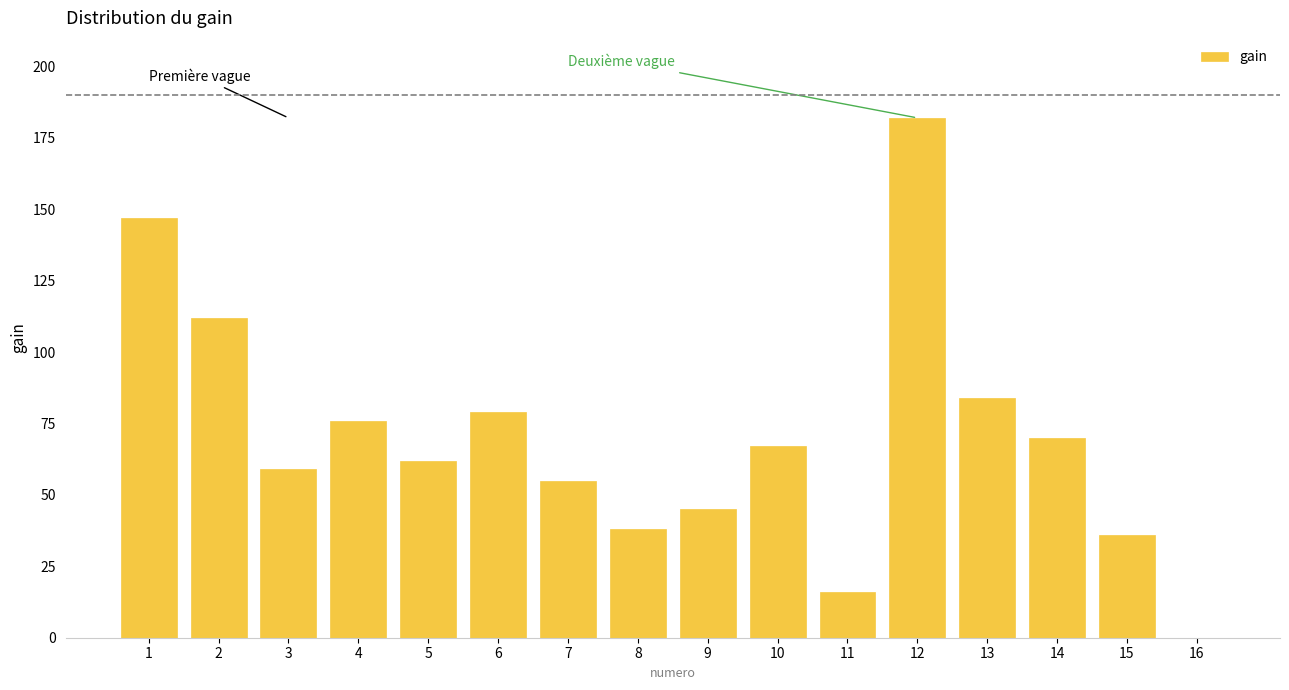

Reading left to right, list all the values displayed in this chart.

1=147	2=112	3=59	4=76	5=62	6=79	7=55	8=38	9=45	10=67	11=16	12=182	13=84	14=70	15=36	16=0